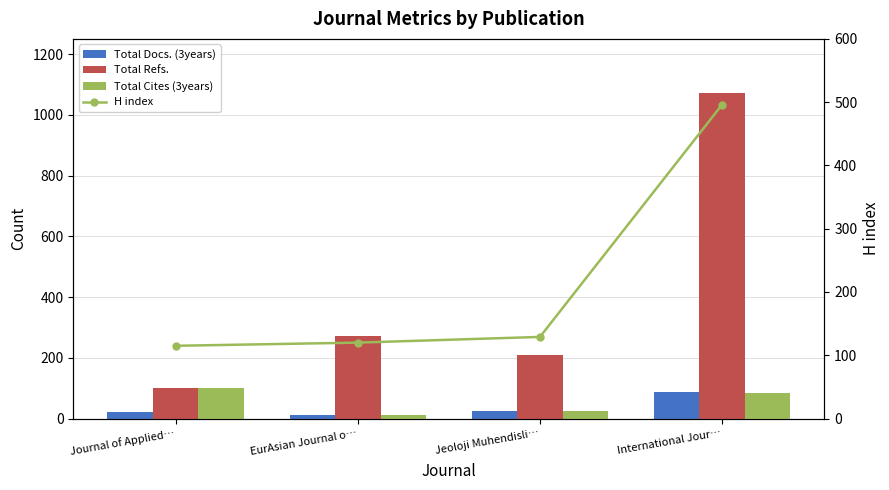

What is the label of the 2nd bar from the left?

EurAsian Journal o…